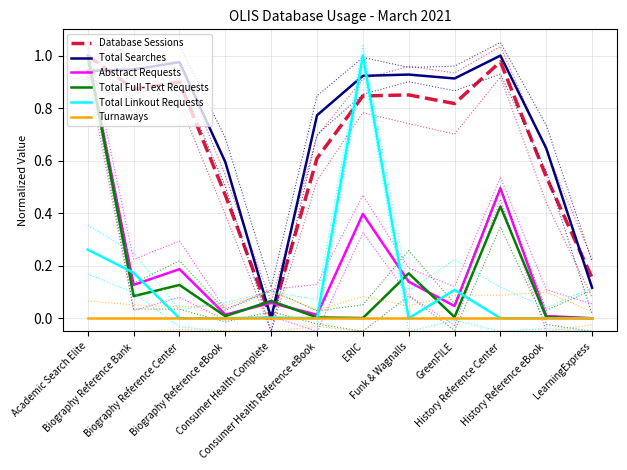

What is the difference between the Total Searches values at Consumer Health Complete and Funk & Wagnalls?

0.9